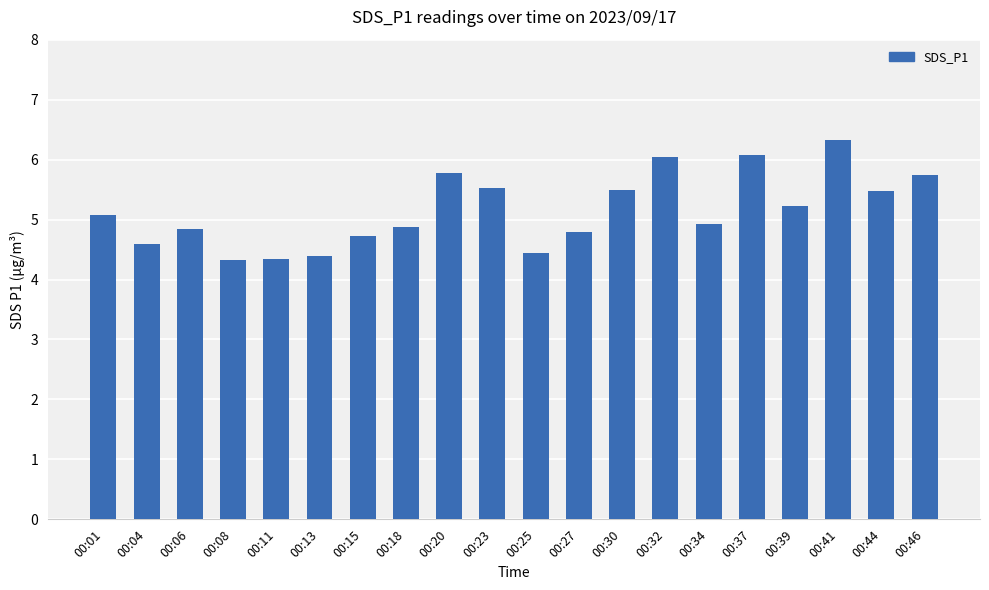

What is the ratio of the value at 00:34 to the value at 00:44?

0.9